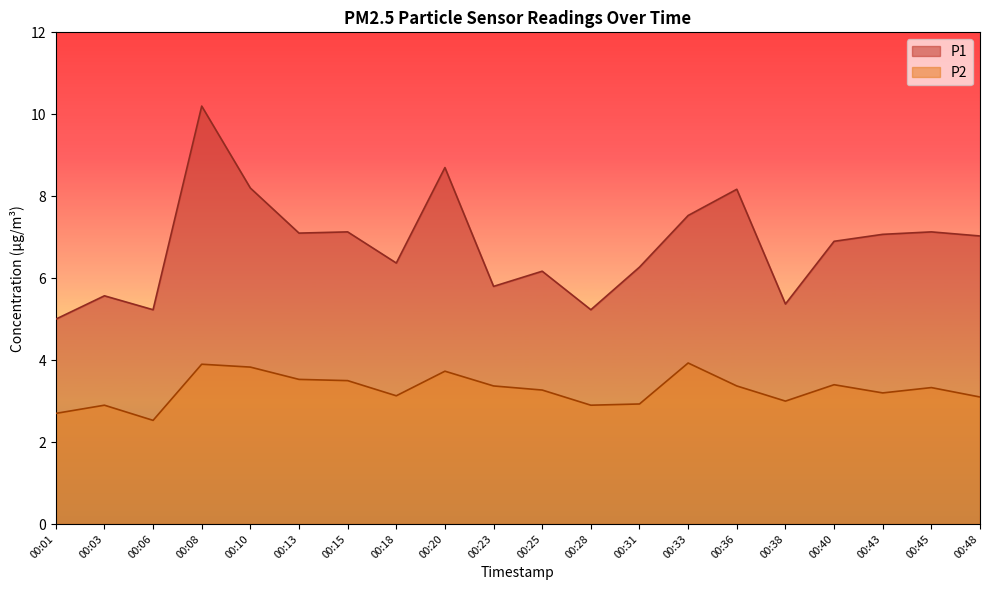

Which series has the largest total across all categories?

P1